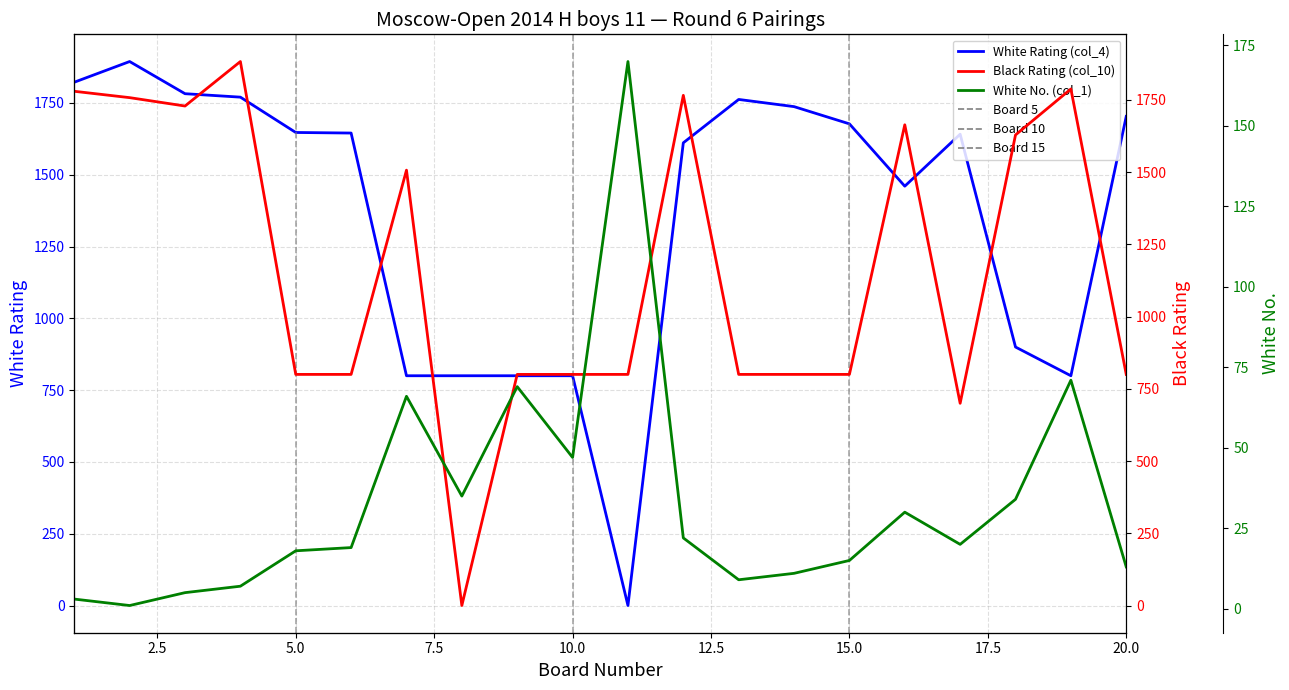

Reading left to right, what are all the values shown in this chart?

White Rating (col_4): 1822	1894	1782	1770	1647	1645	800	800	800	800	0	1611	1762	1737	1677	1460	1641	900	800	1703
Black Rating (col_10): 1780	1758	1729	1883	800	800	1507	0	800	800	800	1766	800	800	800	1664	700	1629	1788	800
White No. (col_1): 3	1	5	7	18	19	66	35	69	47	170	22	9	11	15	30	20	34	71	13